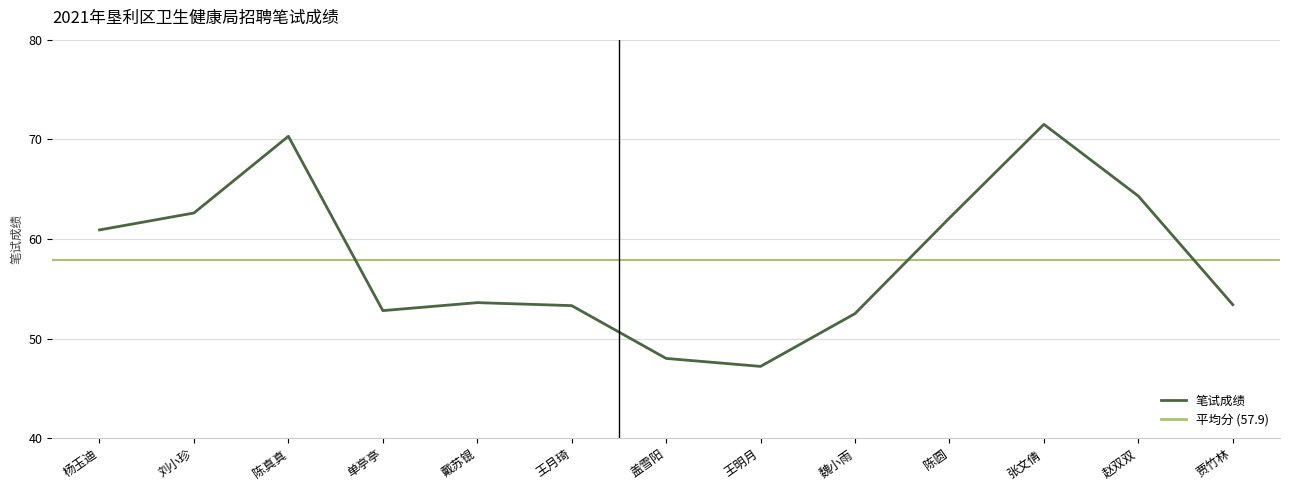

What is the difference between the values at 魏小雨 and 杨玉迪?

8.4